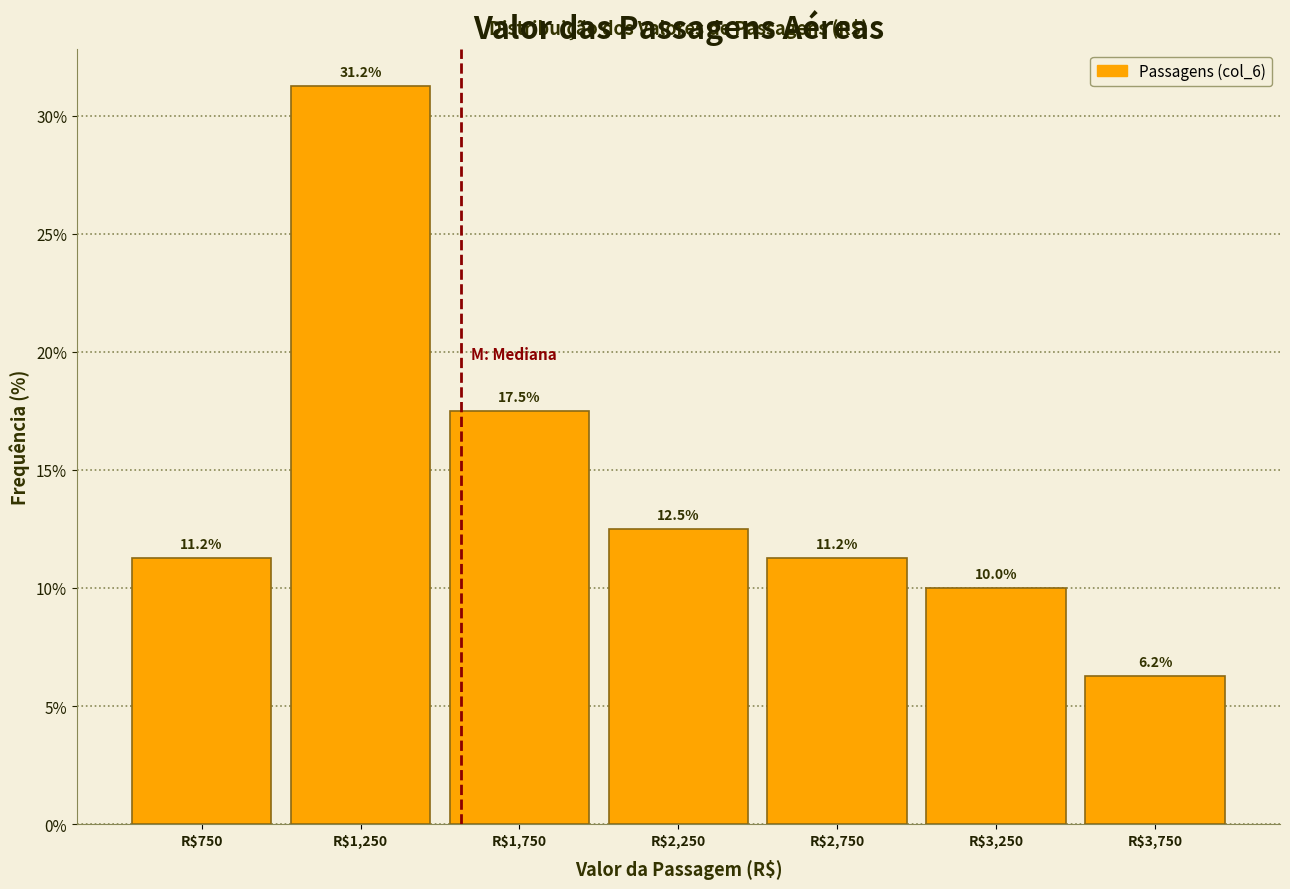

What is the height of the bar covering 1000 to 1500 on the x-axis?

31.2